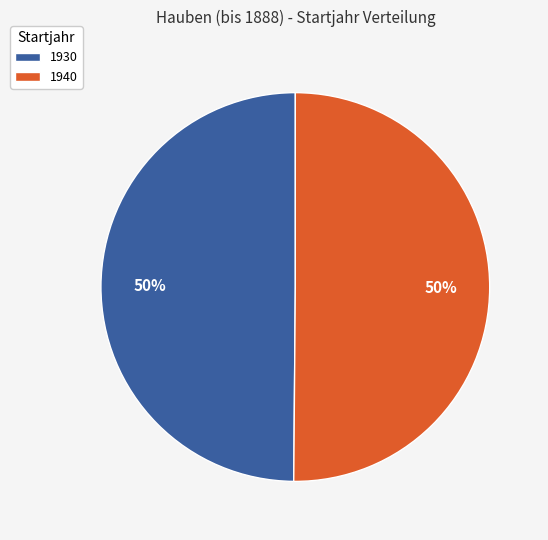

What is the ratio of the value at 1940 to the value at 1930?

1.0